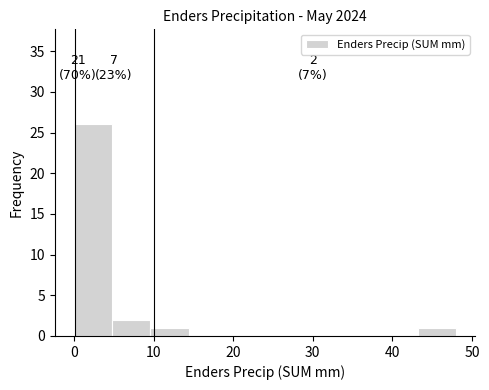

Over which range of the x-axis is the bar tallest?

0.0 to 4.8